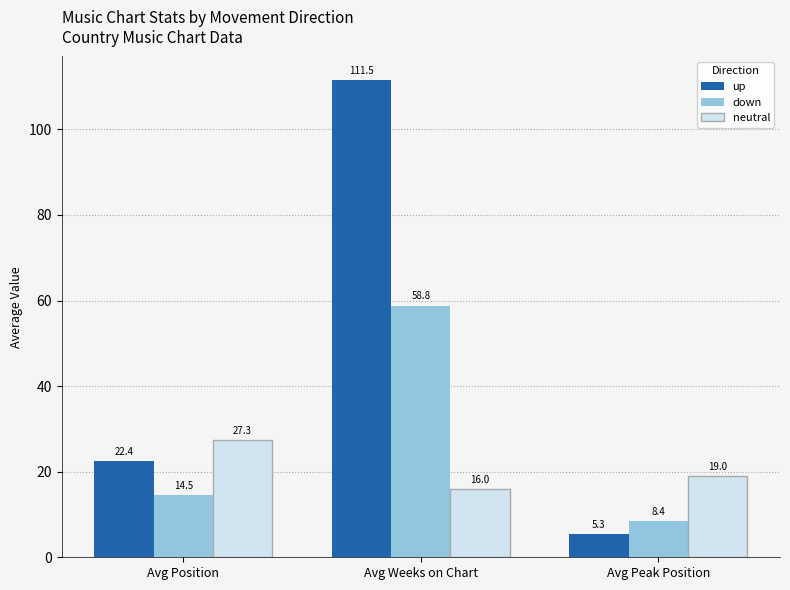

Is it true that down equals 14.5 at Avg Position?

True